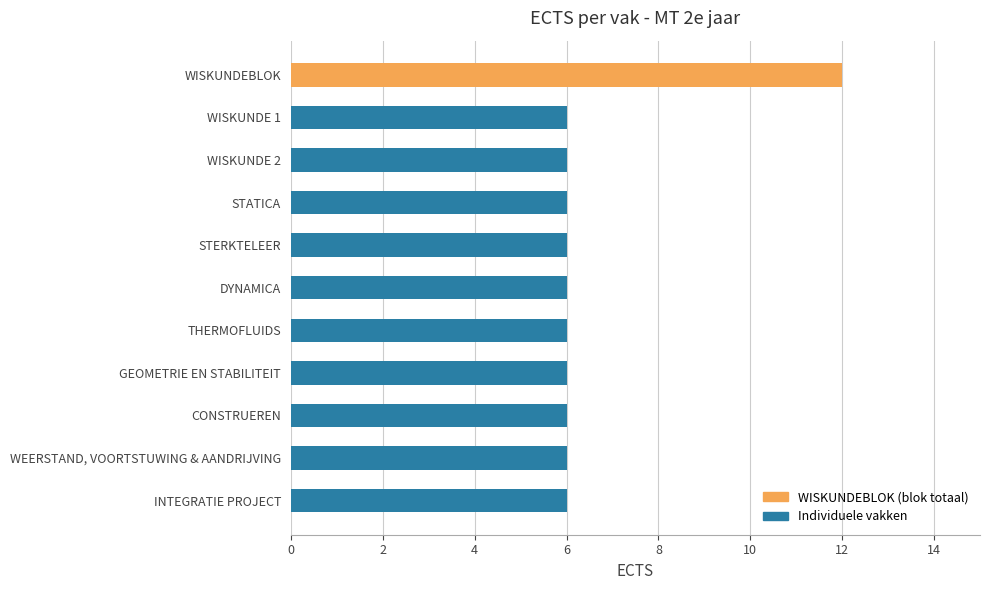

Is it true that the value at WEERSTAND, VOORTSTUWING & AANDRIJVING is 6?

True